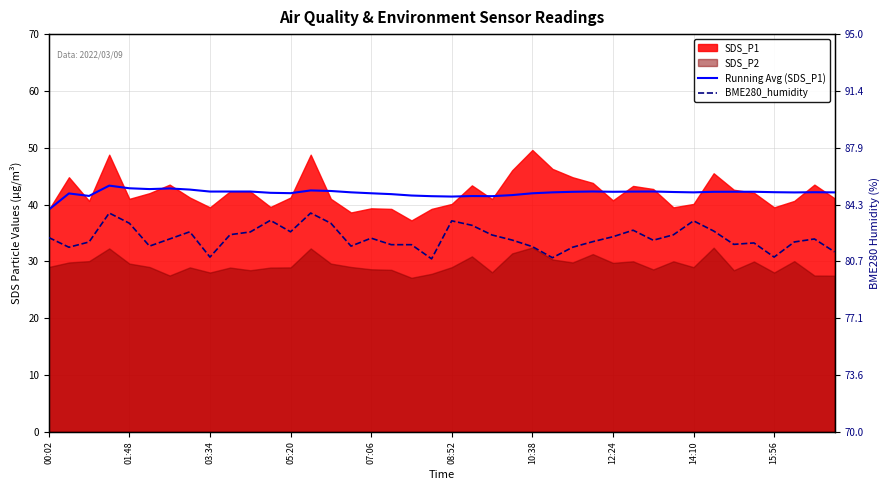

Which series has the largest total across all categories?

BME280_humidity